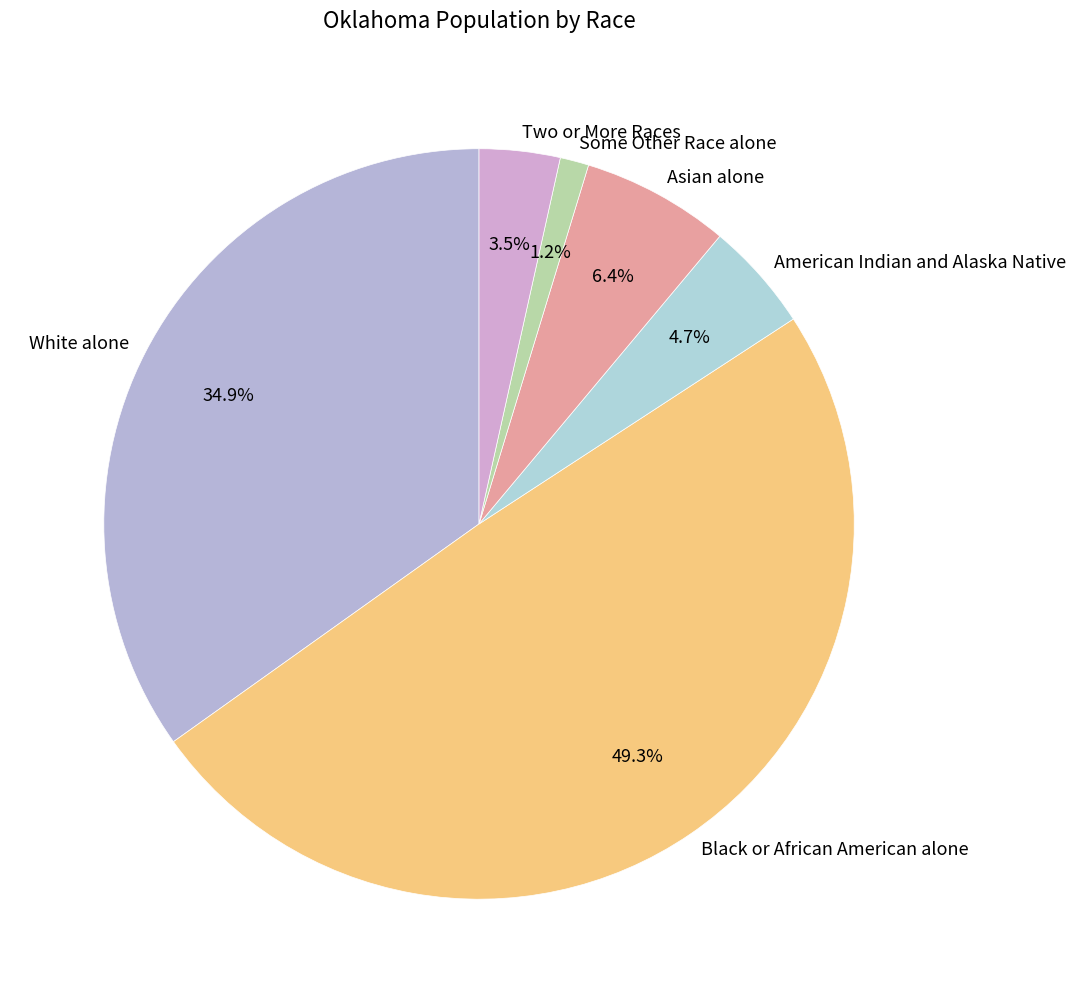

Rank the categories by value from lowest to highest.

Some Other Race alone, Two or More Races, American Indian and Alaska Native, Asian alone, White alone, Black or African American alone